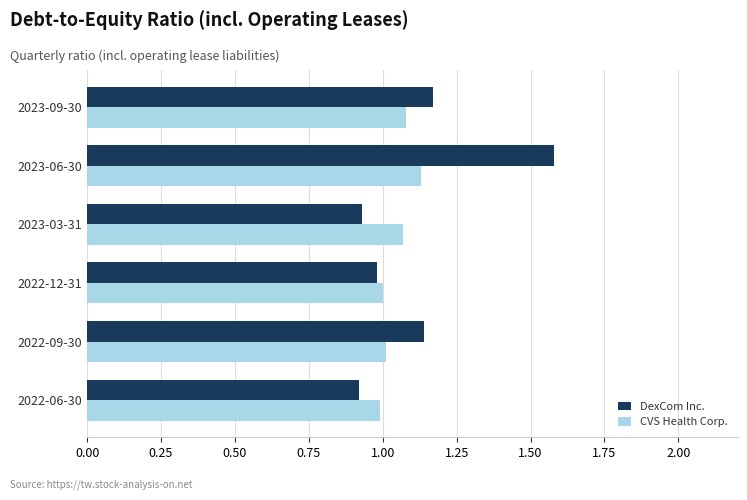

At 2023-09-30, list the series in order from smallest to largest.

CVS Health Corp., DexCom Inc.